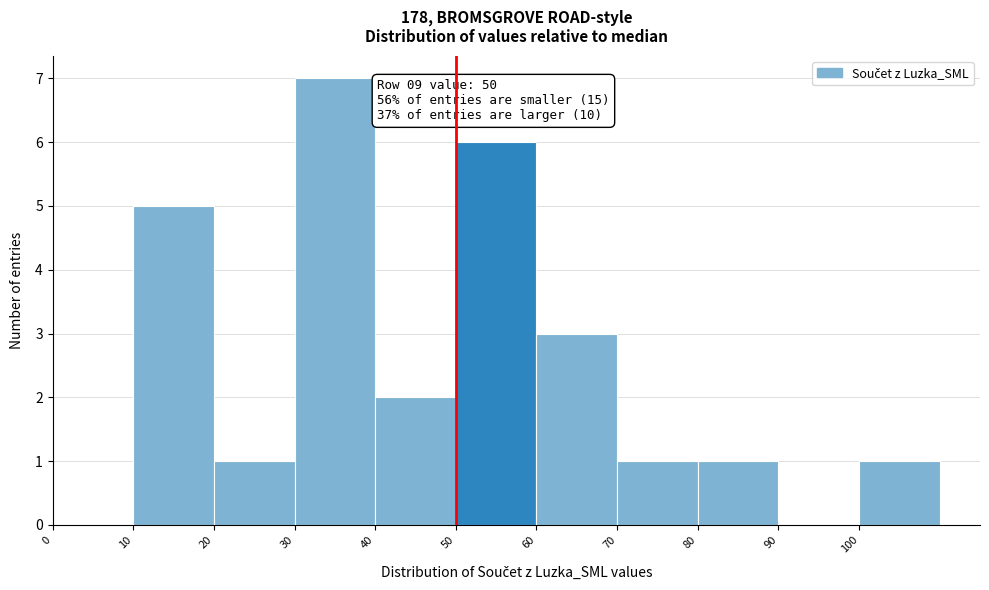

Which range on the x-axis has the tallest bar?

30 to 40